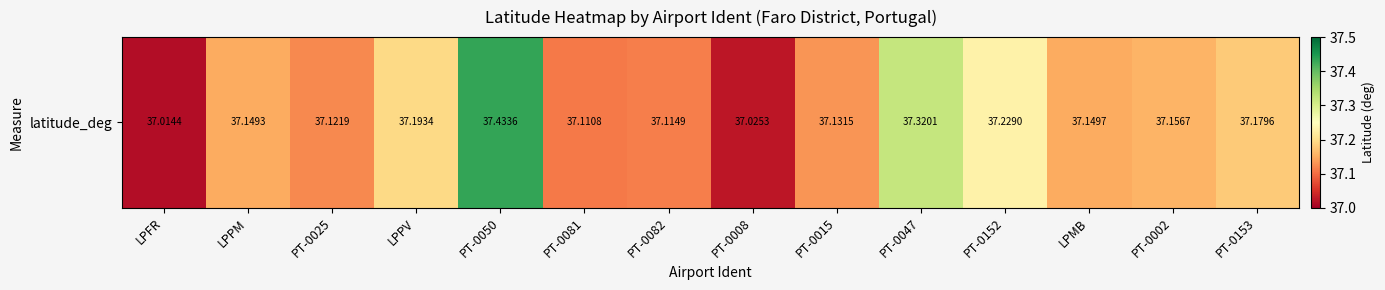

Reading left to right, transcribe all the data shown in this chart.

37.0	37.1	37.1	37.2	37.4	37.1	37.1	37.0	37.1	37.3	37.2	37.1	37.2	37.2